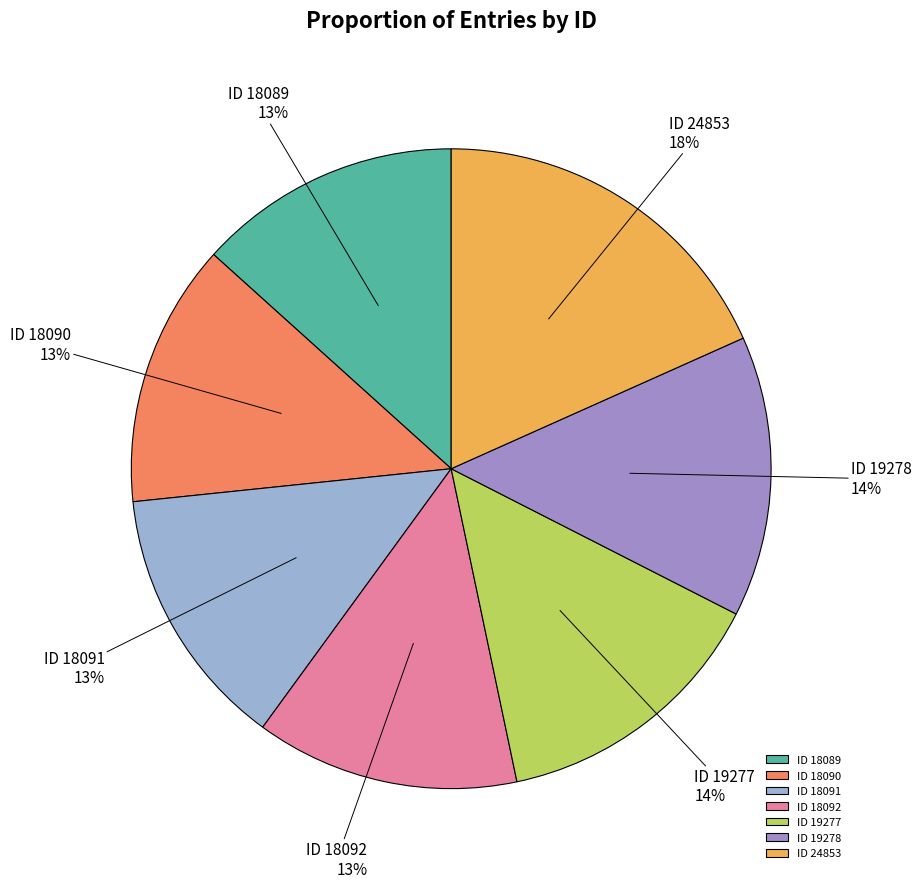

True or false: ID 24853 accounts for 18% of the total.

True